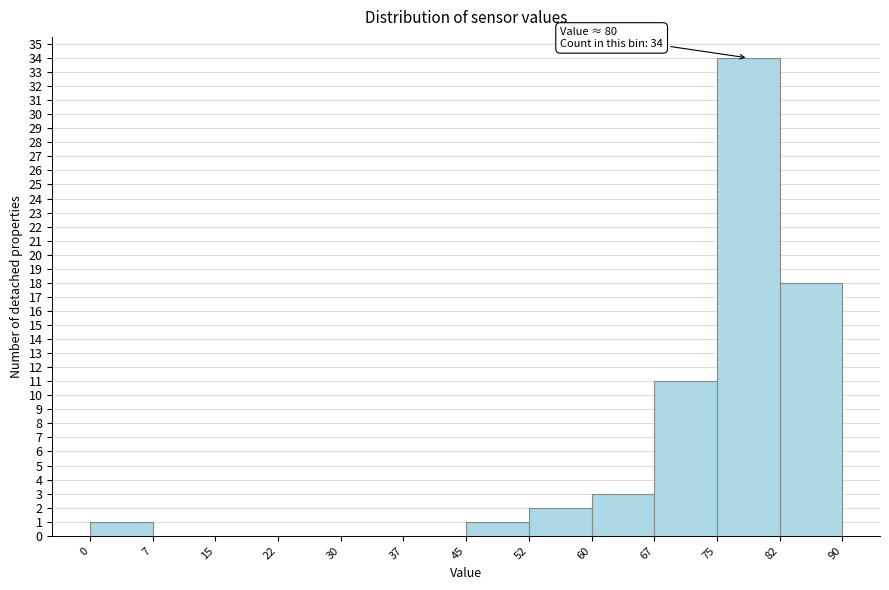

Over which range of the x-axis is the bar tallest?

75 to 82